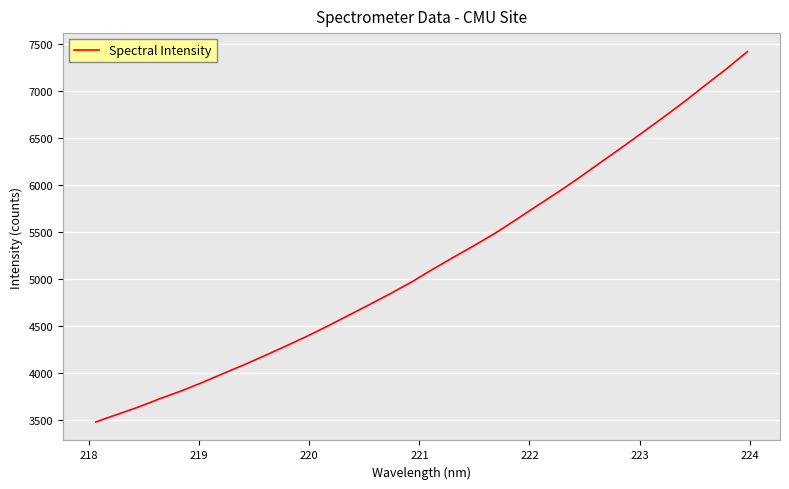

What is the smallest value displayed?

3477.3